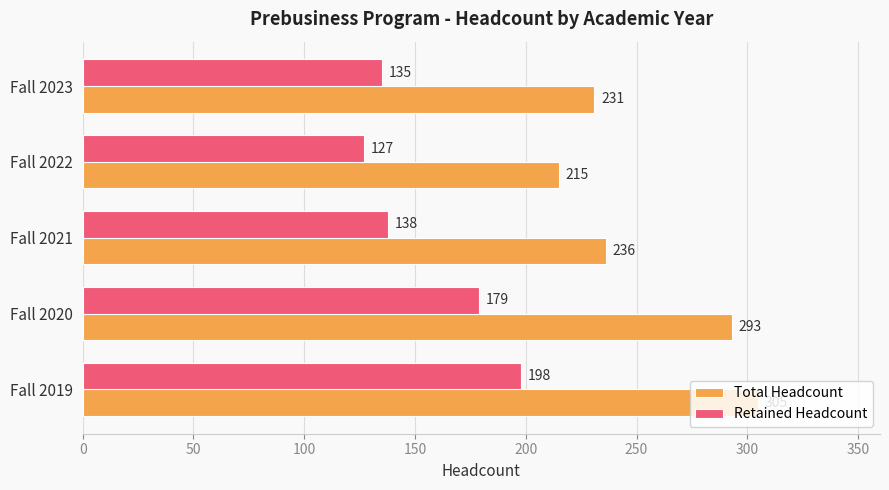

Where is Retained Headcount nearest to the value 162?

Fall 2020